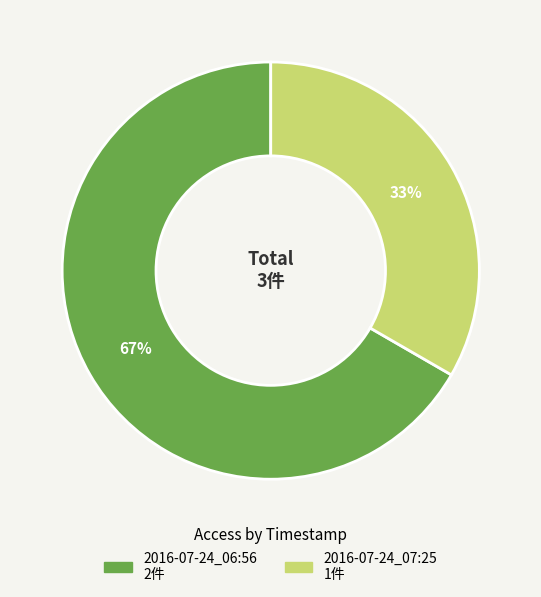

Rank the categories by value from highest to lowest.

2016-07-24_06:56, 2016-07-24_07:25